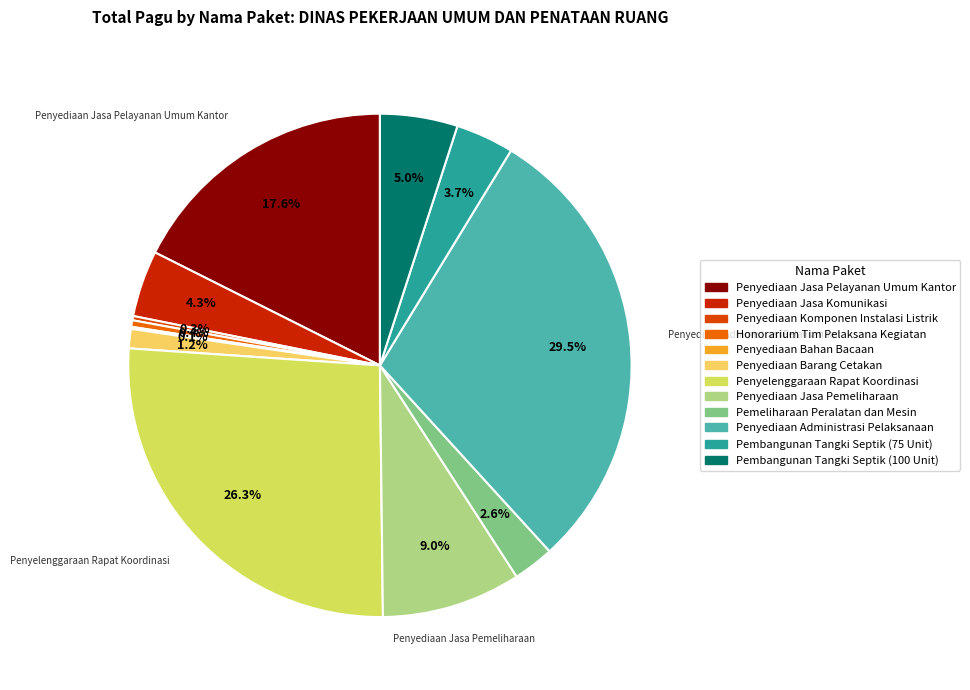

What percentage is the Penyediaan Jasa Komunikasi slice, to the nearest percent?

4%